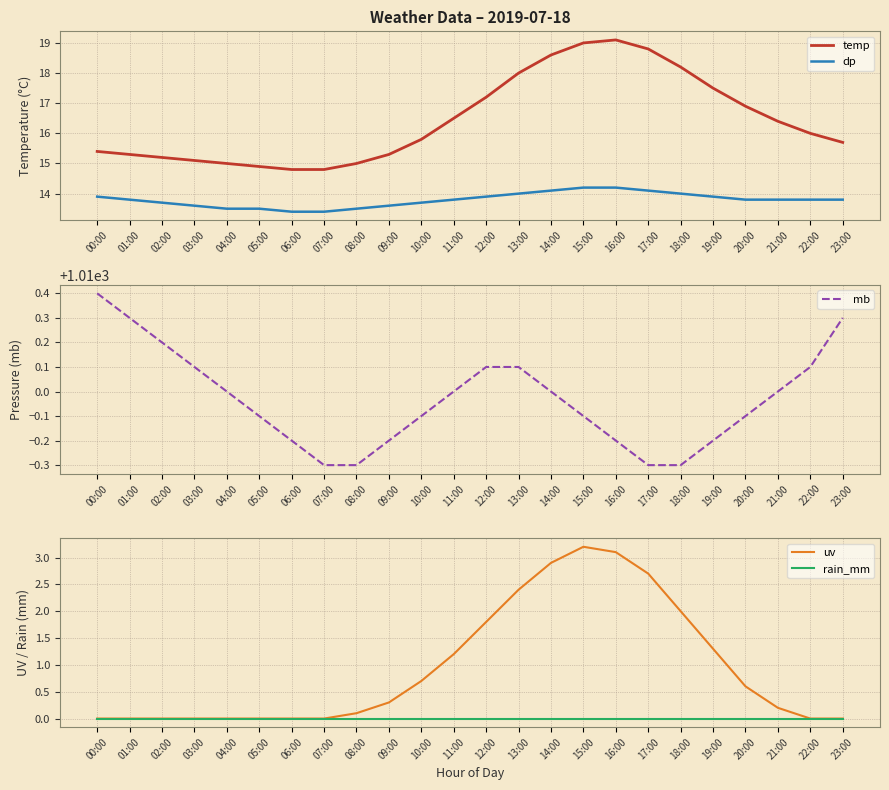

Rank the series at 18:00 from lowest to highest value.

rain_mm, uv, dp, temp, mb